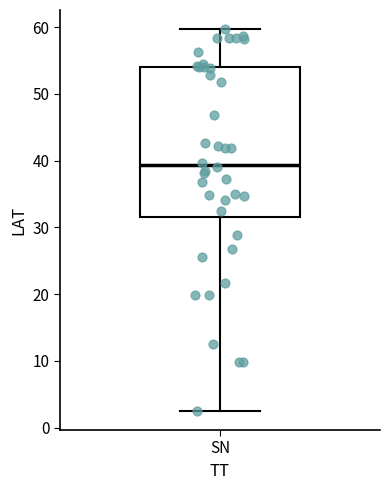

Where is the upper edge of the box for SN on the y-axis? The values are not printed on the chart, so give them approximately, as read against the axis.

54